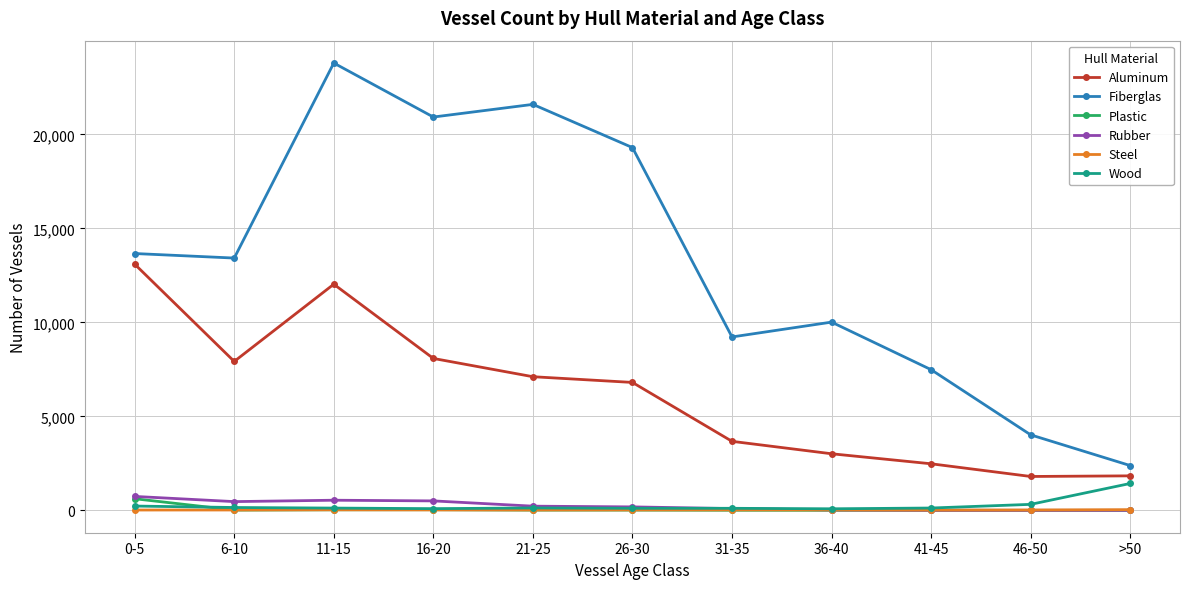

How many interior local peaks does the Fiberglas series have?

3